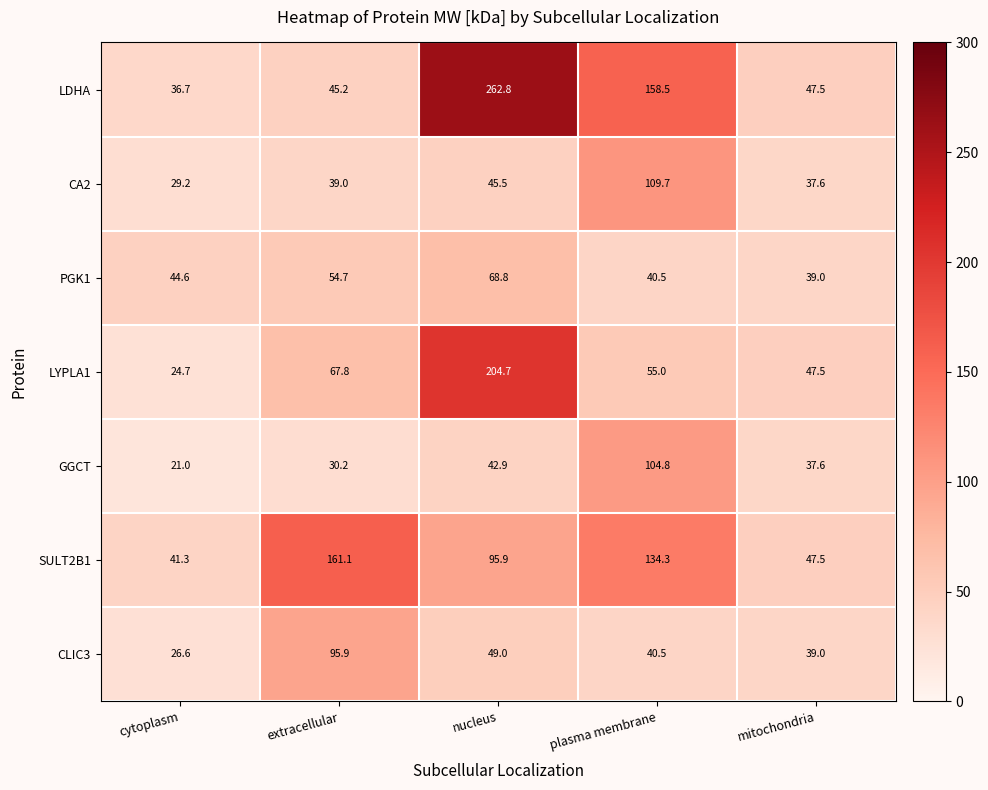

What is the difference between the SULT2B1 values at nucleus and mitochondria?

48.4